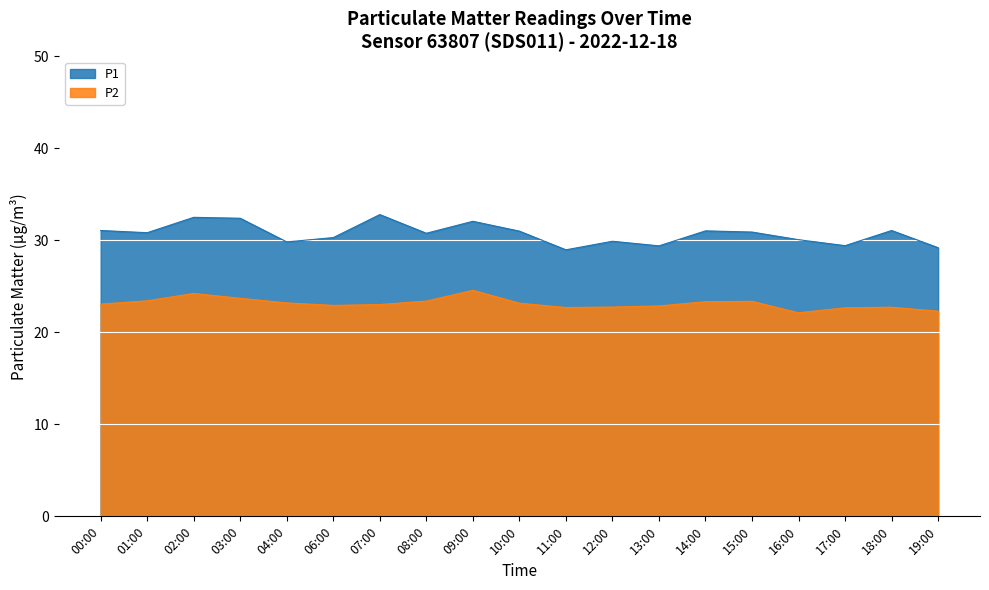

At which category does P2 reach its first local valley?

06:00